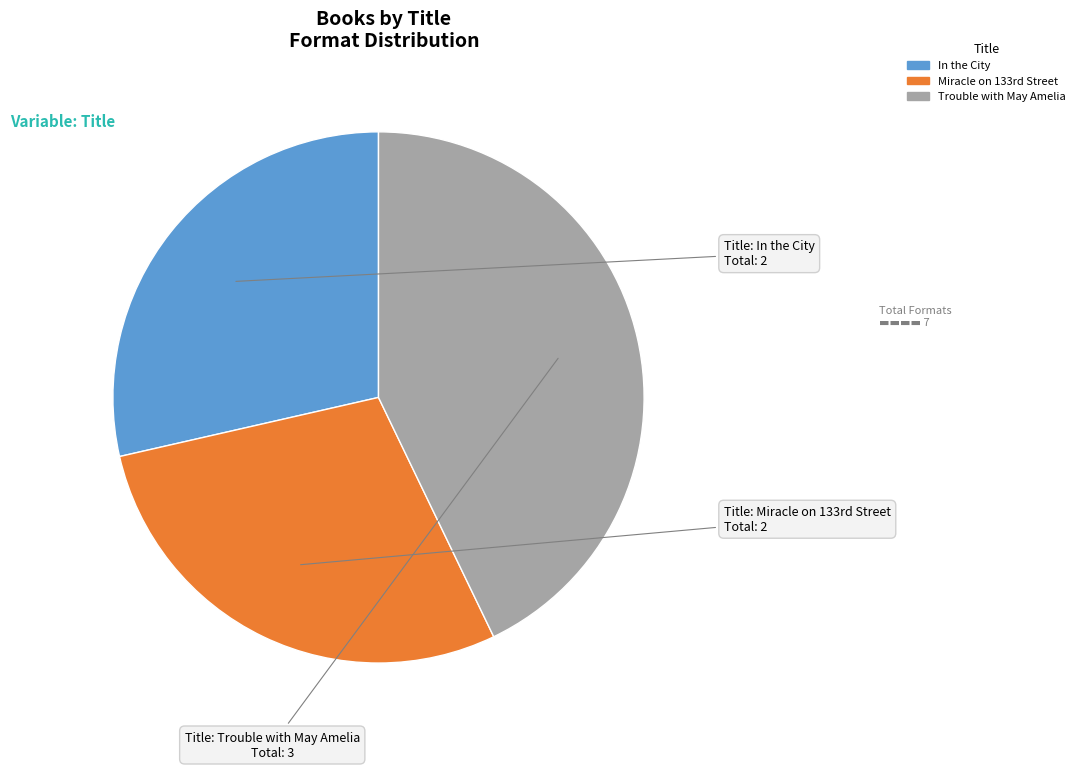

Combined, do In the City and Trouble with May Amelia account for over 50%?

Yes